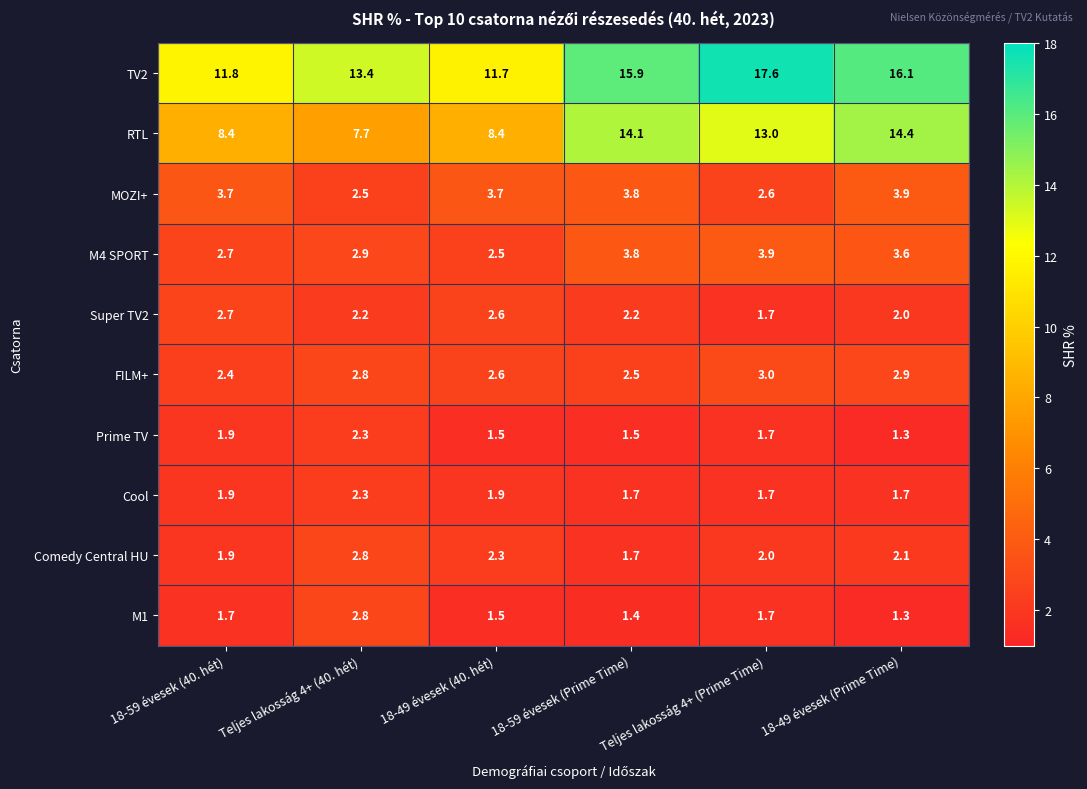

At which category does the chart reach its peak across all series?

Teljes lakosság 4+ (Prime Time)